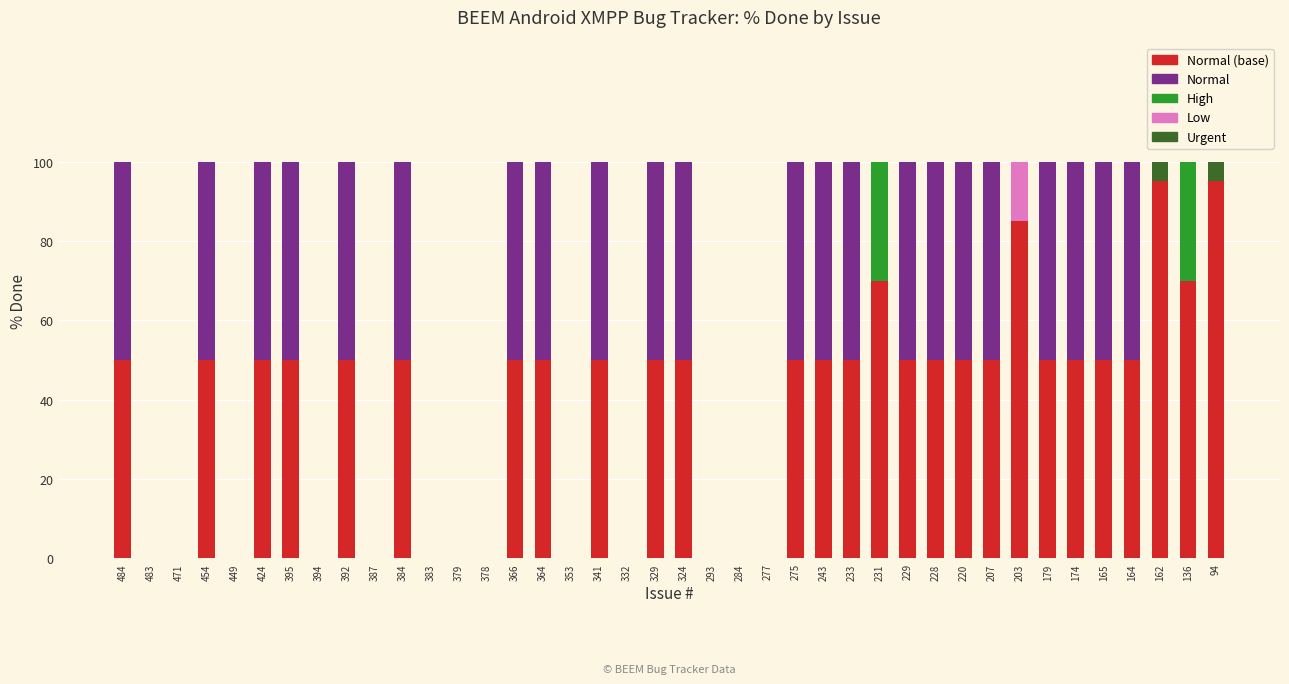

How many data points does each series have?

40